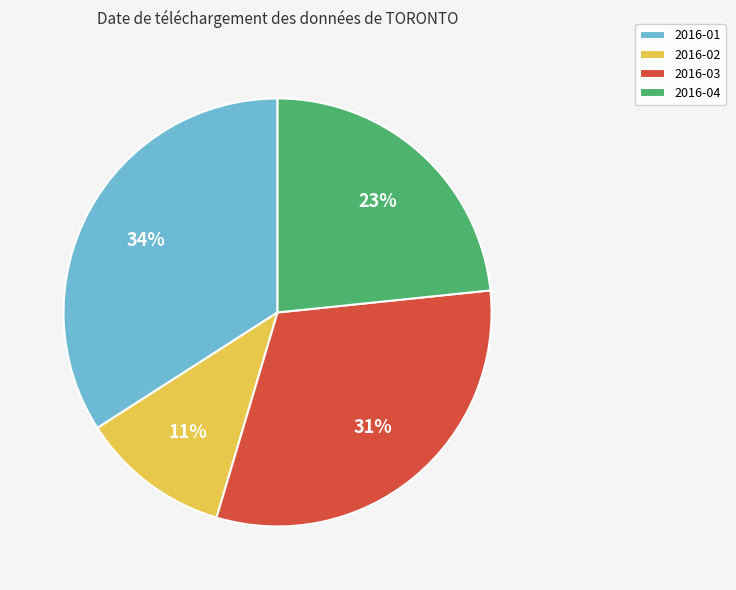

Rank the categories by value from highest to lowest.

2016-01, 2016-03, 2016-04, 2016-02